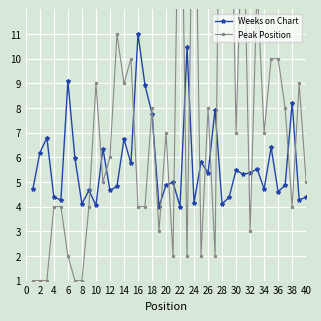

The value of Weeks on Chart at 28 is 2.8. True or false?

False